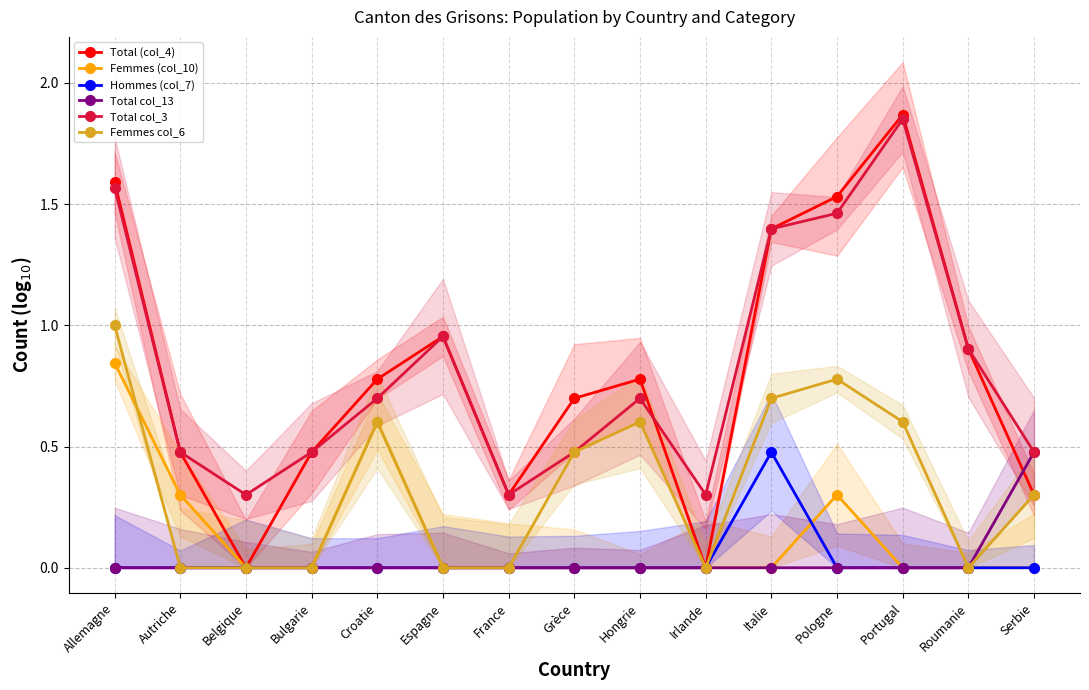

How many interior local peaks does the Femmes (col_10) series have?

2